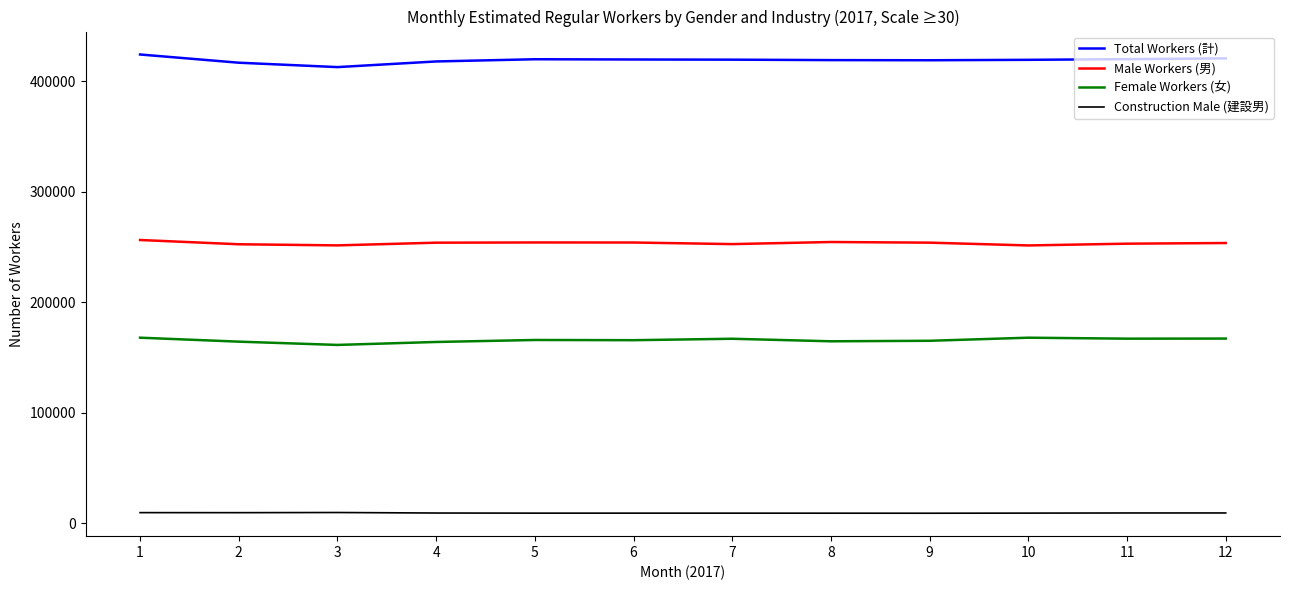

At how many categories does at least one series exceed 196740?

12